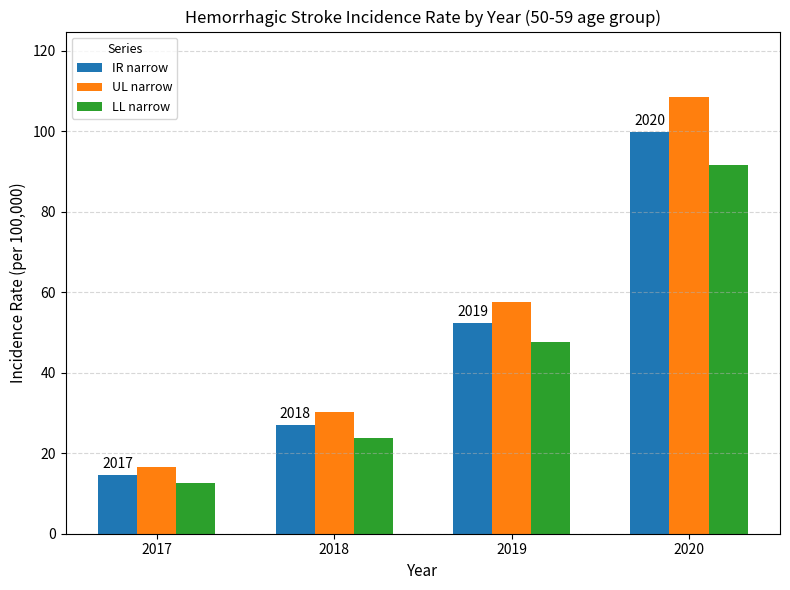

How many bars are there in each group?

3